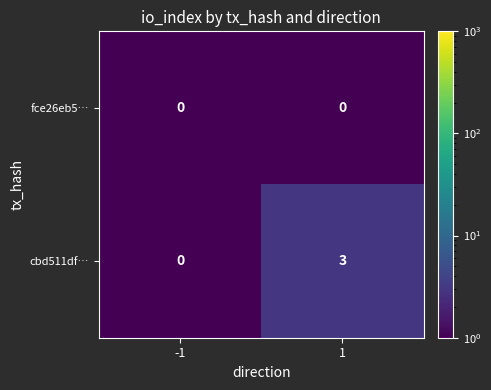

Reading left to right, what are all the values shown in this chart?

fce26eb5…: -1=0	1=0
cbd511df…: -1=0	1=3